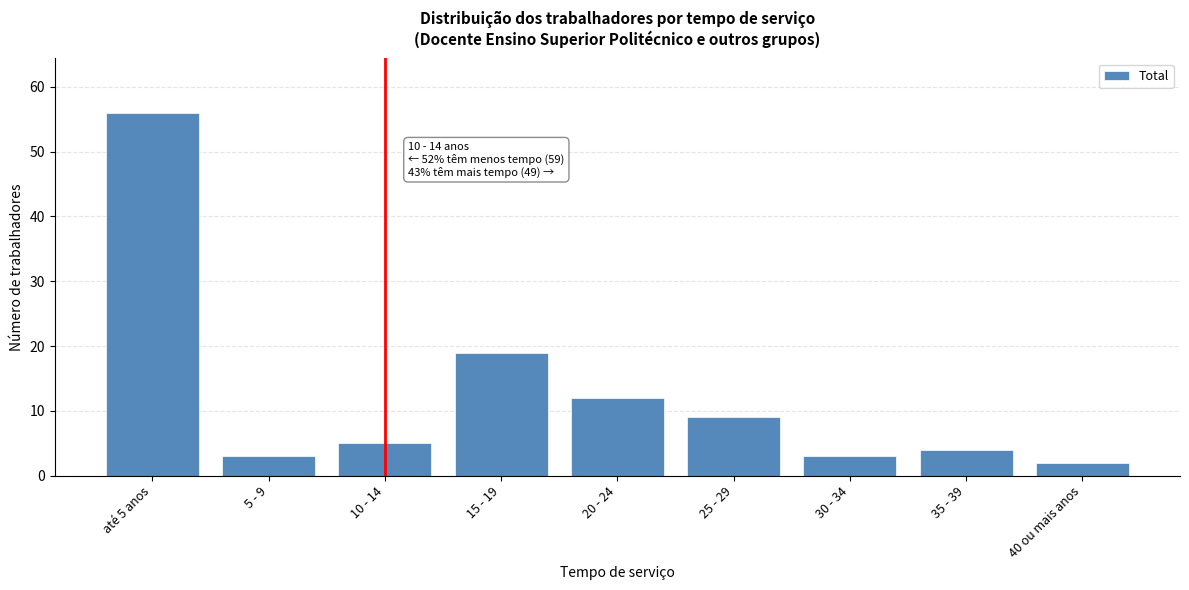

Reading right to left, list all the values displayed in this chart.

2	4	3	9	12	19	5	3	56